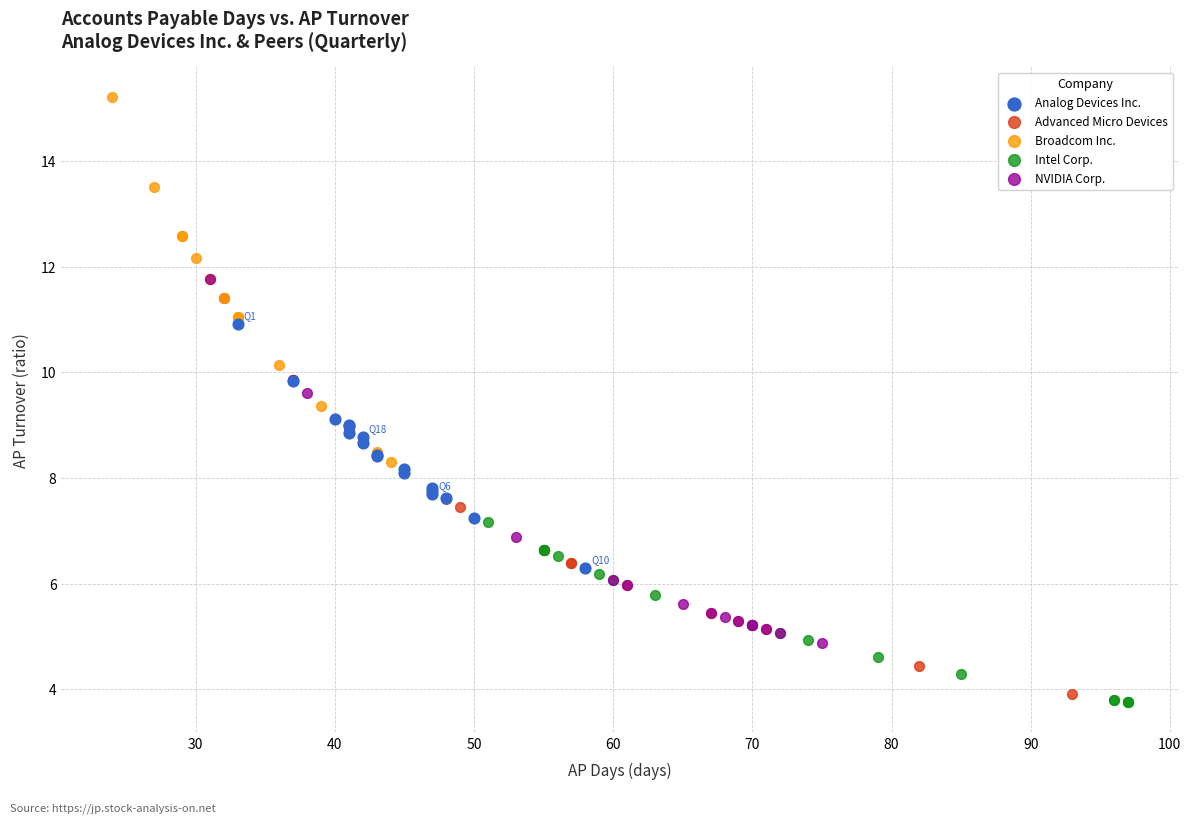

Which series contains the highest Y value?

Broadcom Inc.